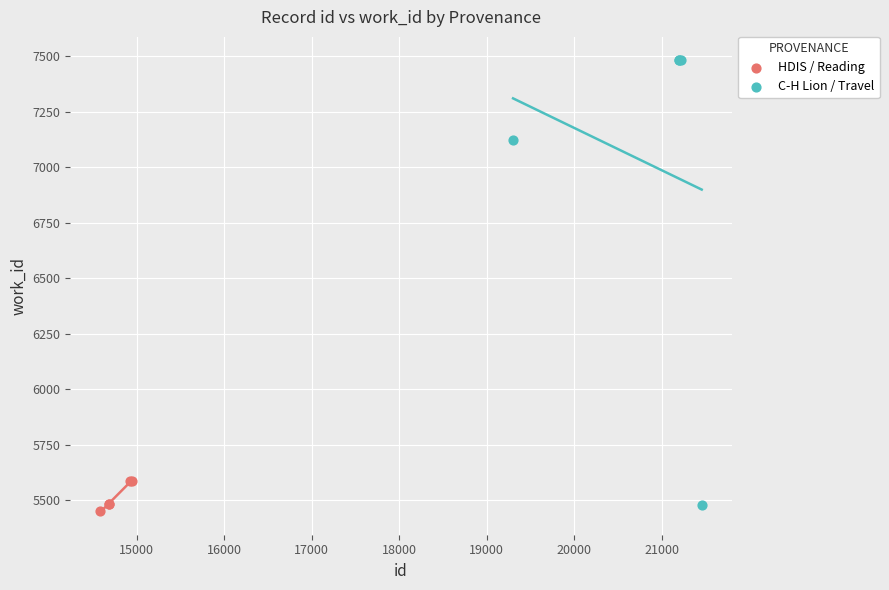

Which series reaches the minimum Y coordinate?

HDIS / Reading